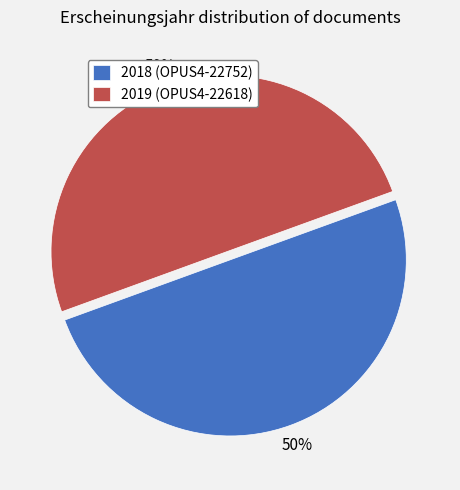

To the nearest percent, what portion does 2018 (OPUS4-22752) represent?

50%